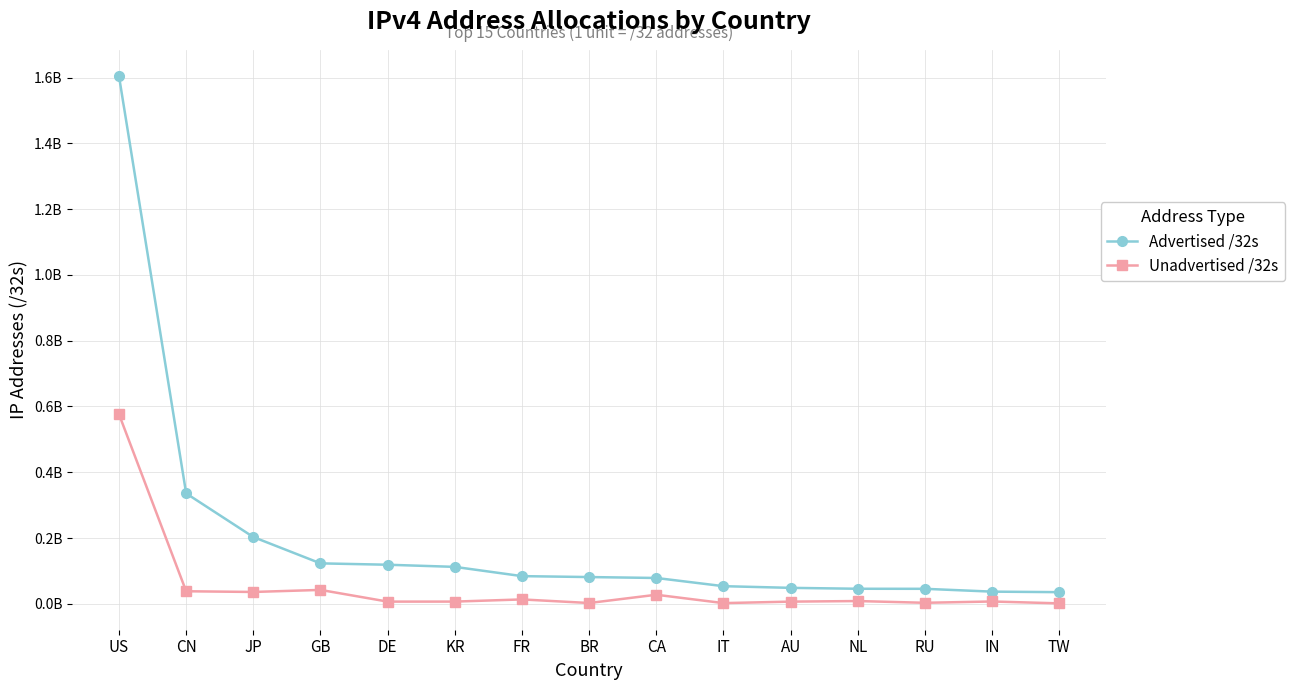

True or false: Advertised /32s has more than 2 interior local peaks.

False